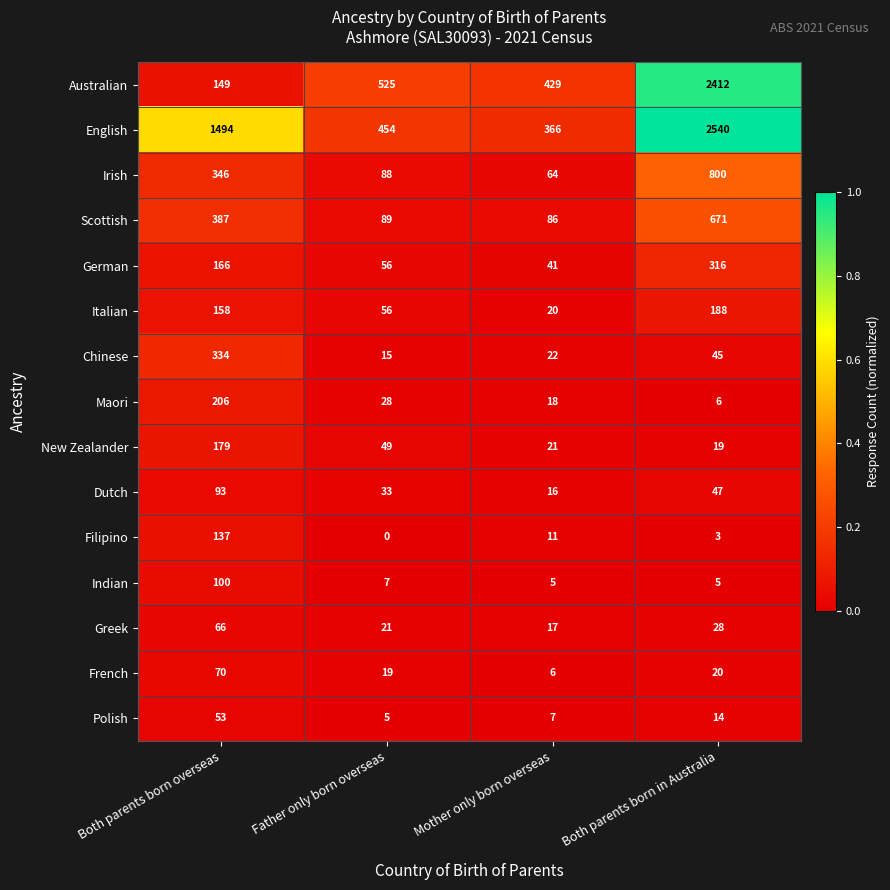

At which label does Irish reach its peak?

Both parents born in Australia